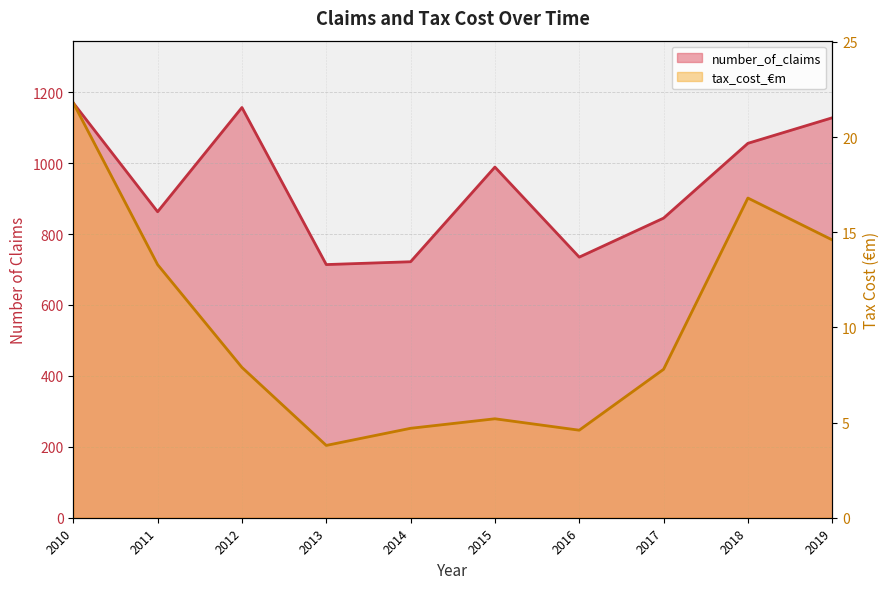

How many distinct data groups are displayed?

2